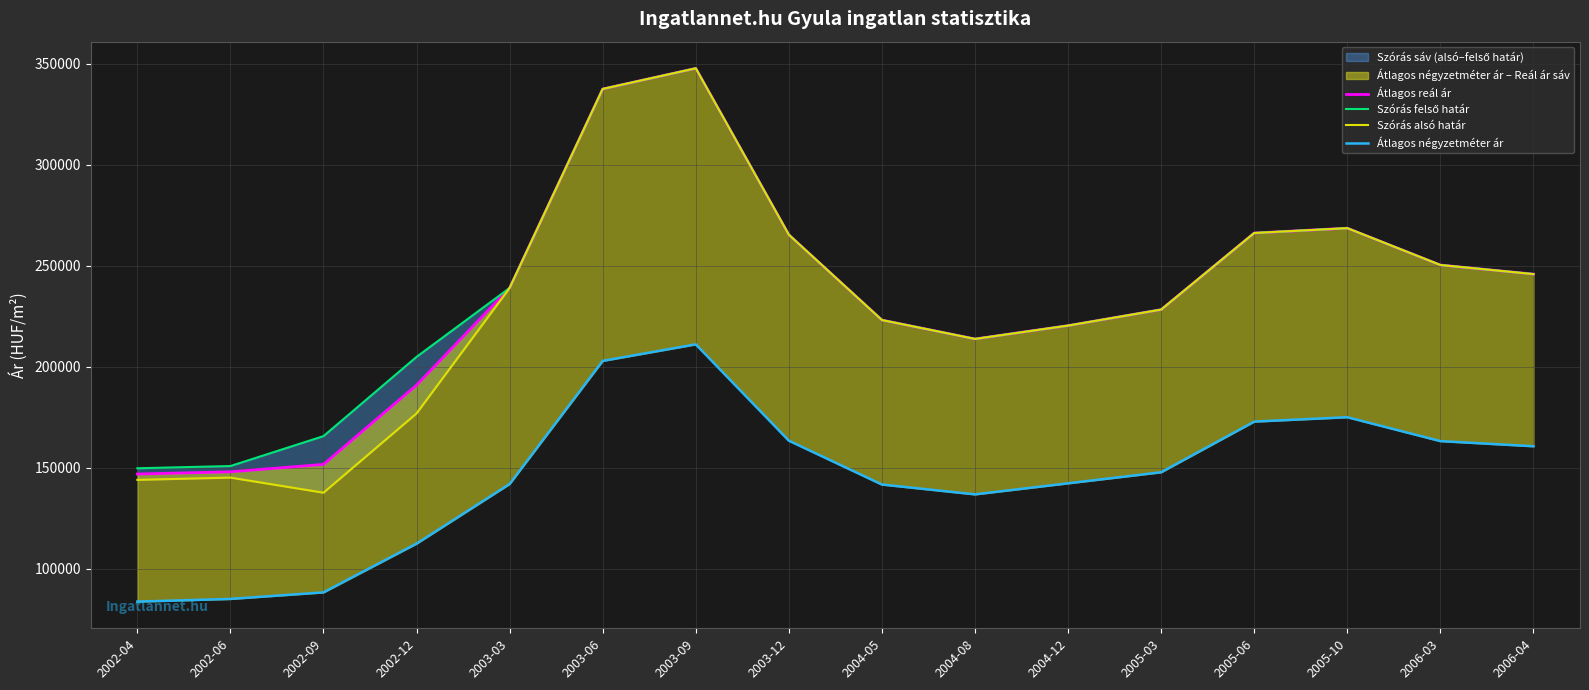

Between 2002-12 and 2004-05, which series saw the biggest shift?

Szórás alsó határ